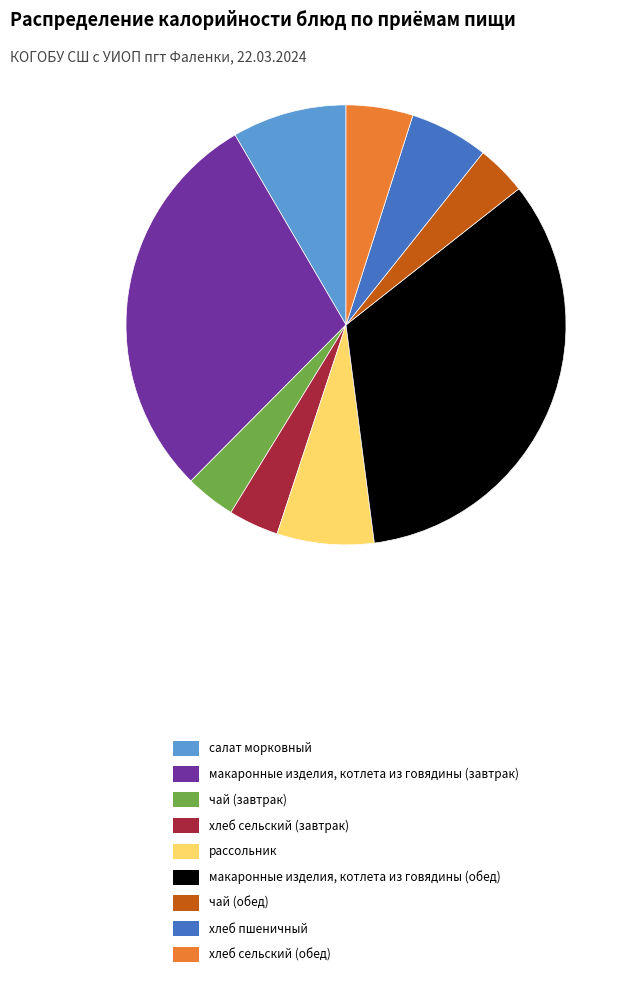

How many slices are in this pie chart?

9